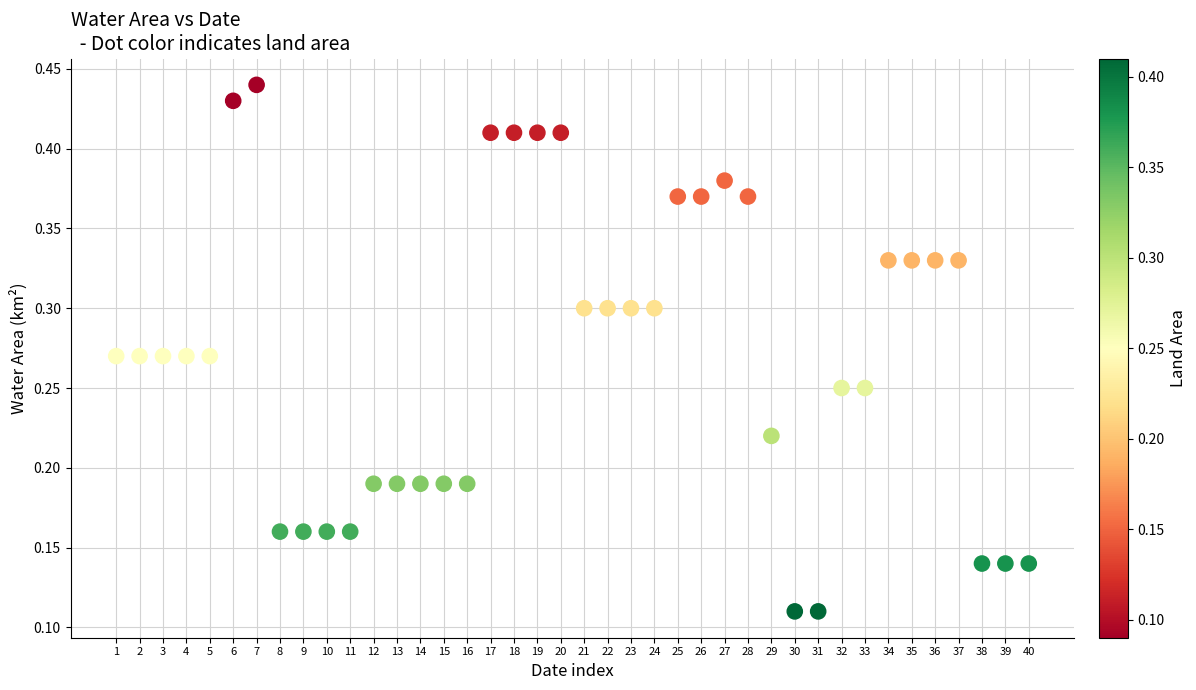

What is the range of X values (max minus min)?

39.0